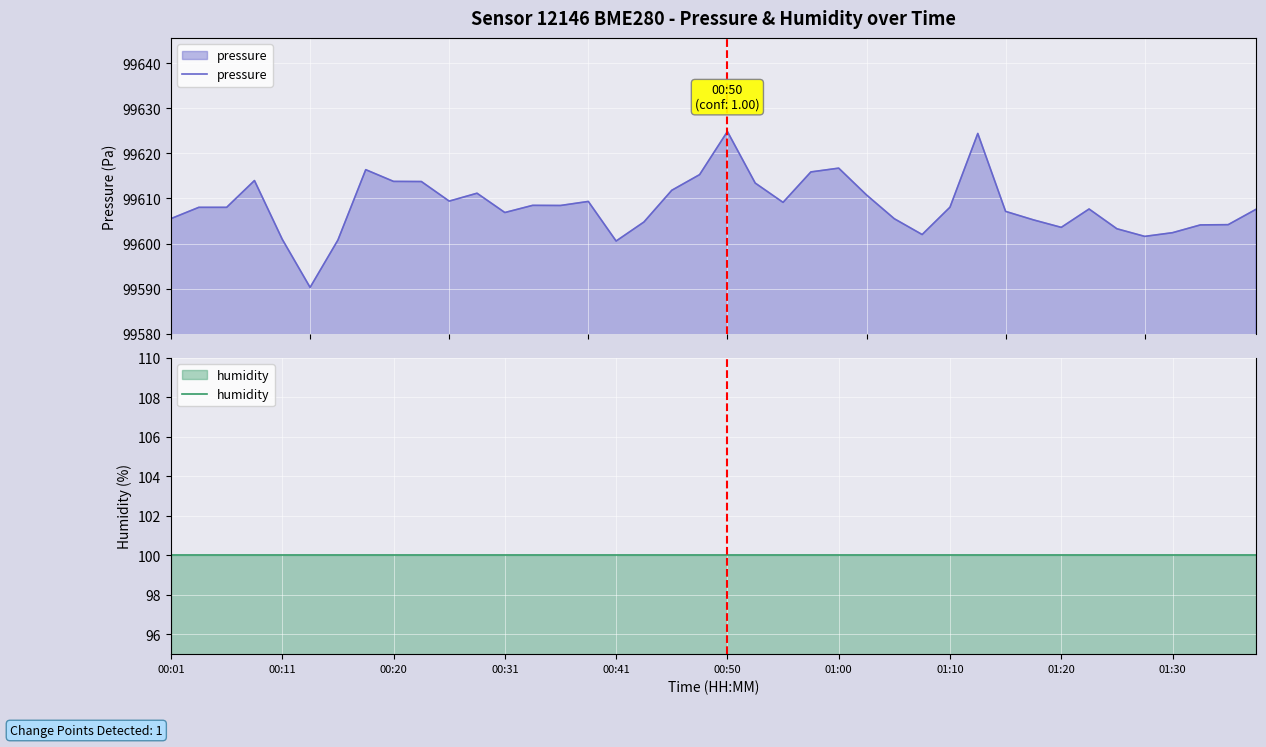

True or false: humidity has more than 1 points higher than both neighbors.

False